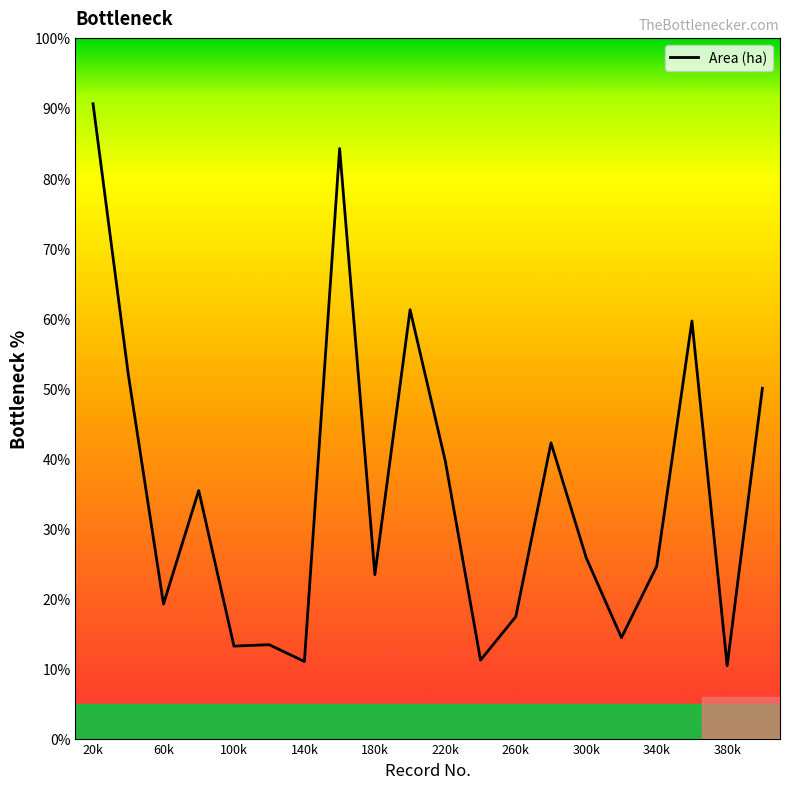

What is the minimum value shown in the chart?

10.4